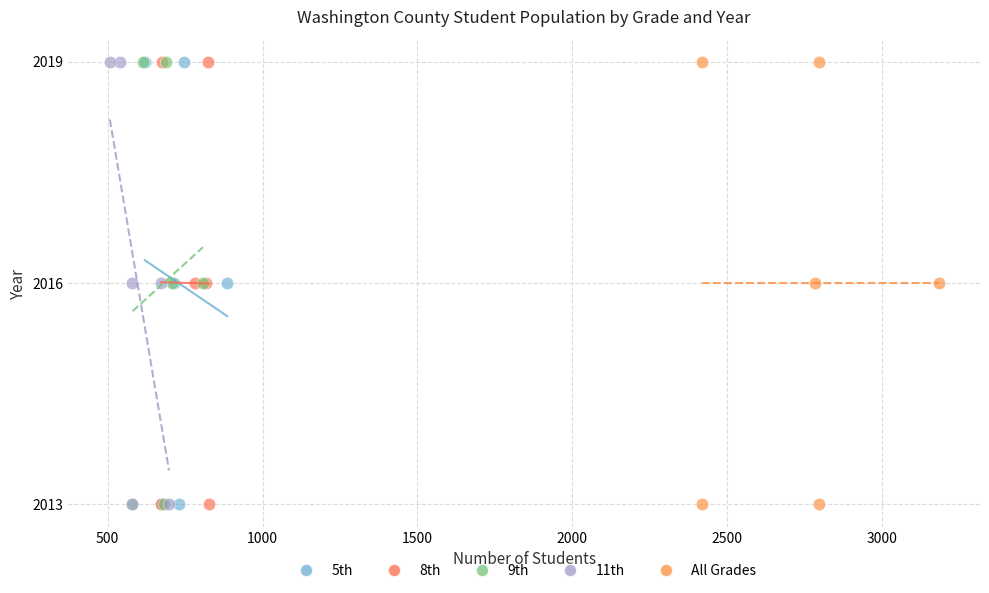

What are all the series names shown in the legend?

5th, 8th, 9th, 11th, All Grades